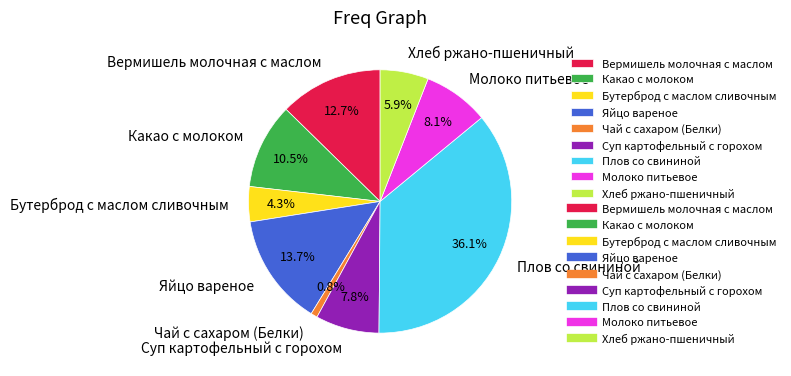

What is the ratio of the value at Какао с молоком to the value at Плов со свининой?

0.3